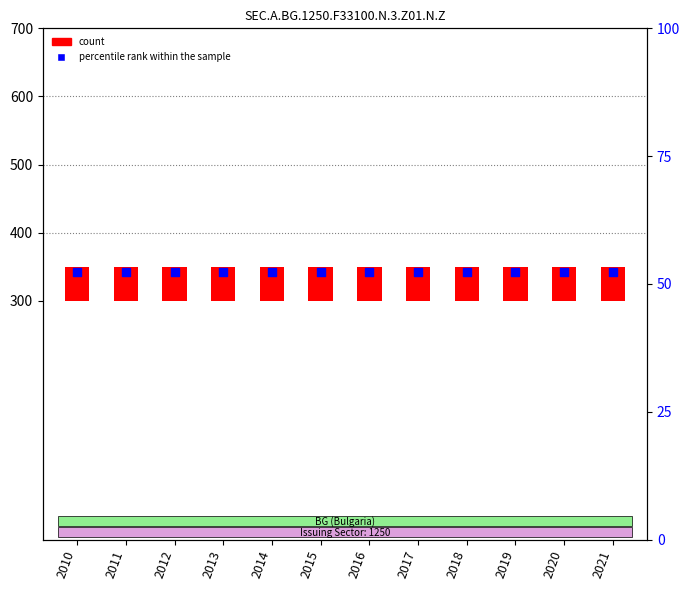

Which series has the largest total across all categories?

percentile rank within the sample